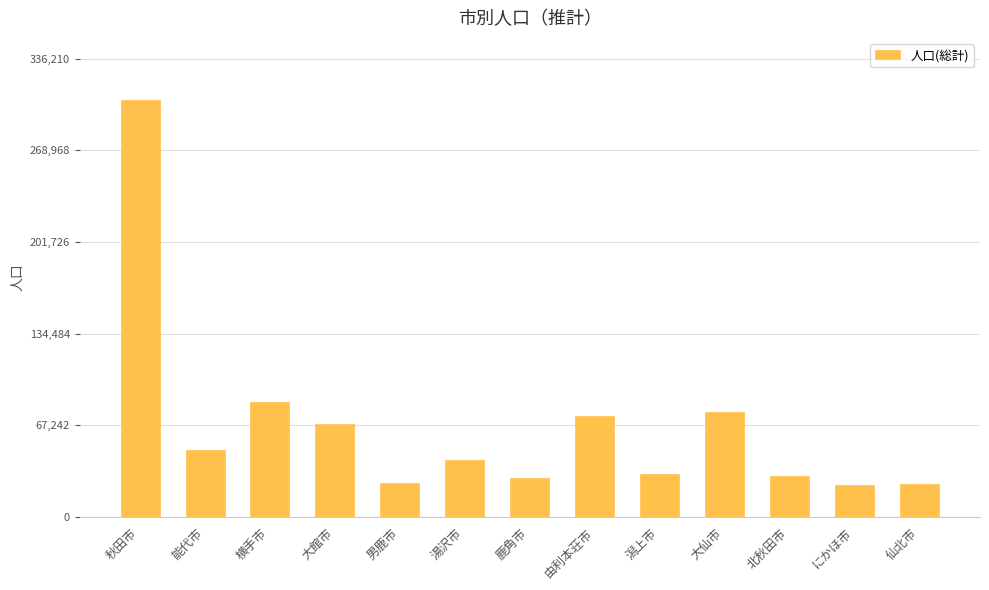

What is the smallest value displayed?

23117